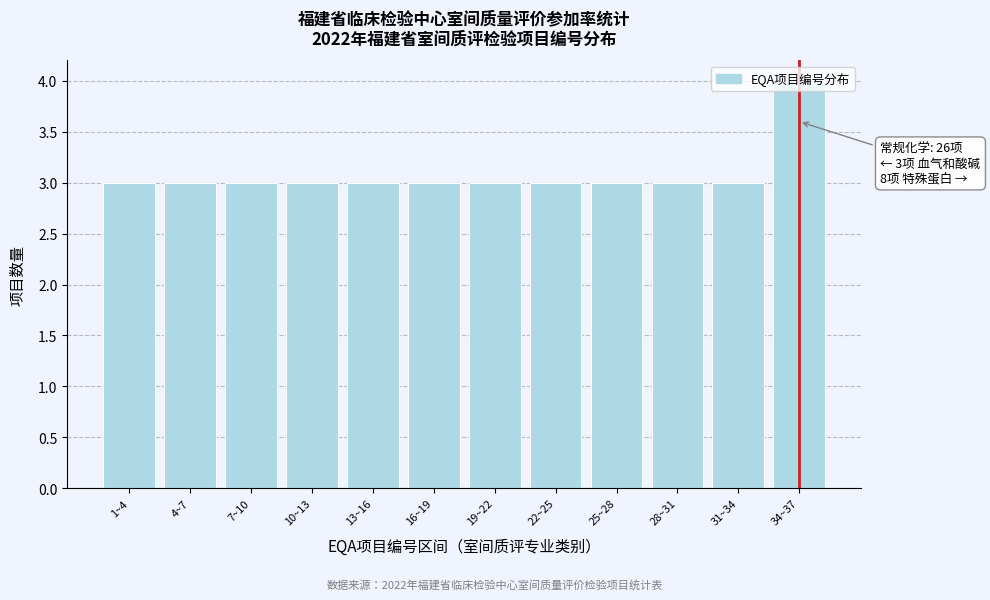

At which category does the chart reach its peak across all series?

34~37